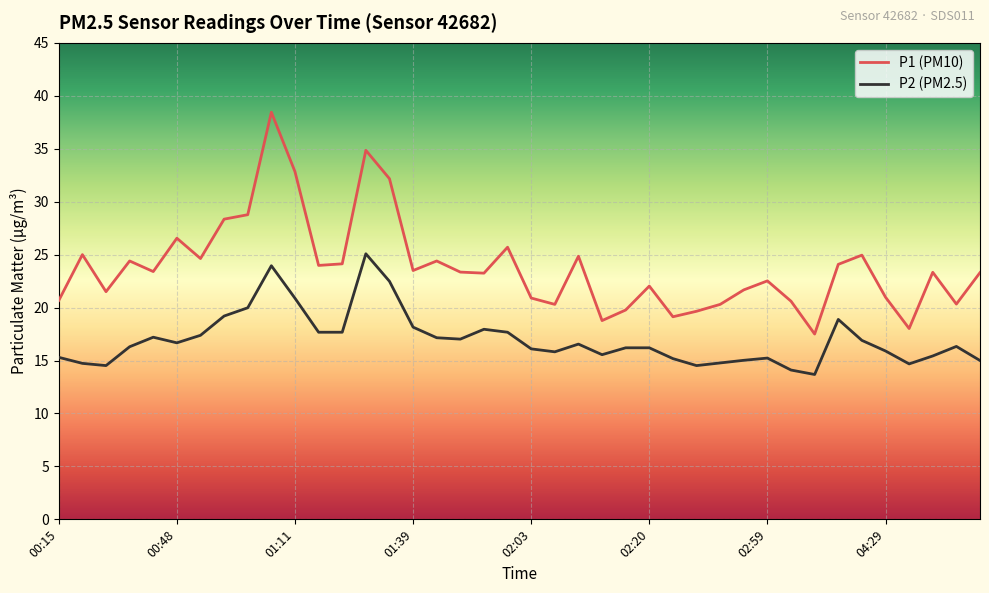

Which series has the largest total across all categories?

P1 (PM10)